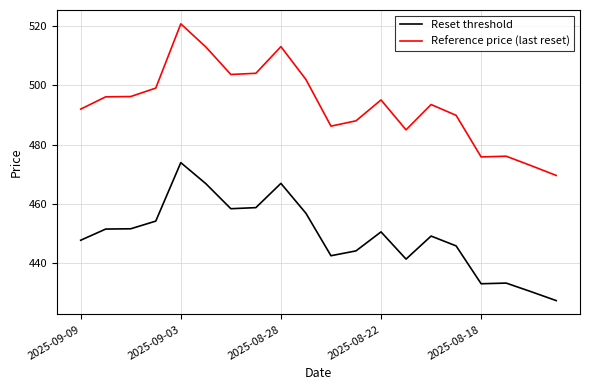

What is the difference between the maximum and minimum values in the Reference price (last reset) series?

51.2